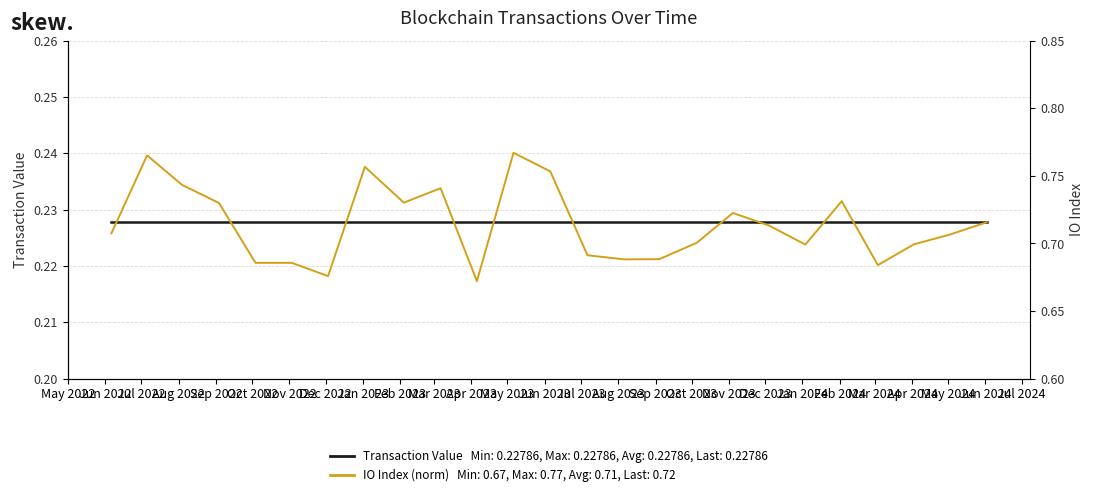

What is the value of the Transaction Value point at the 2nd from the left?

0.2